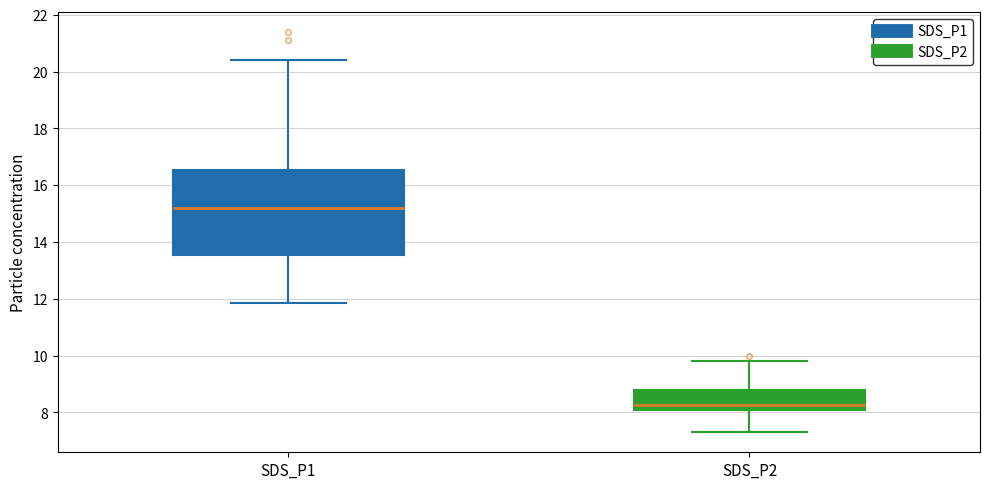

Where does the lower whisker of the box for SDS_P1 end on the y-axis? The values are not printed on the chart, so give them approximately, as read against the axis.

11.8